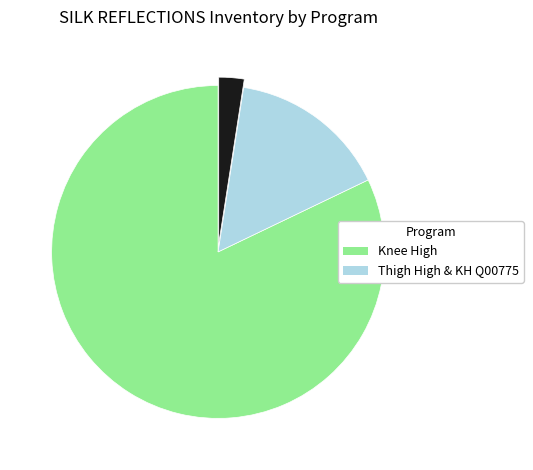

Does any single category account for the majority?

Yes